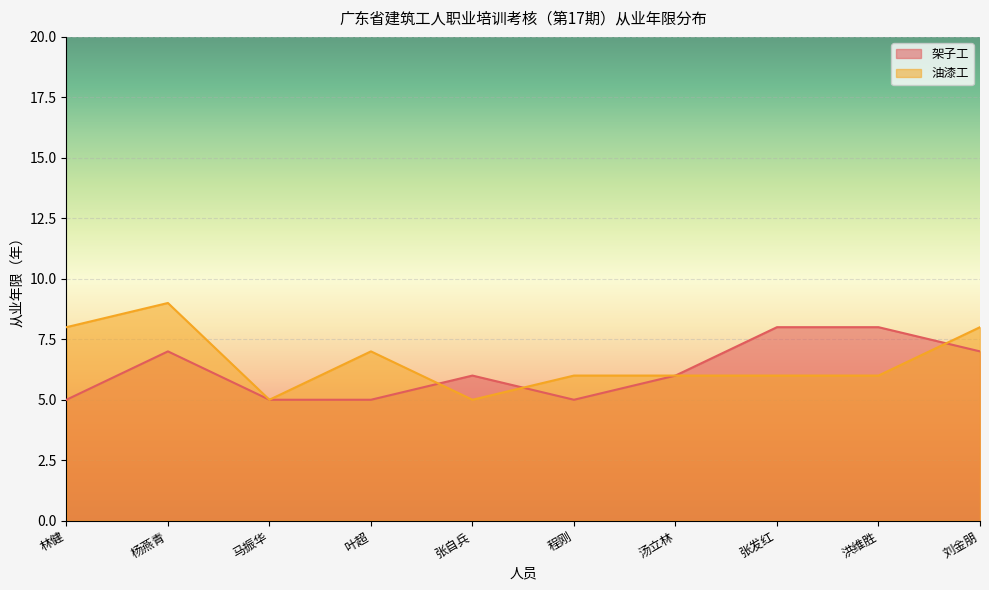

List the series in order of their overall mean, highest first.

油漆工, 架子工